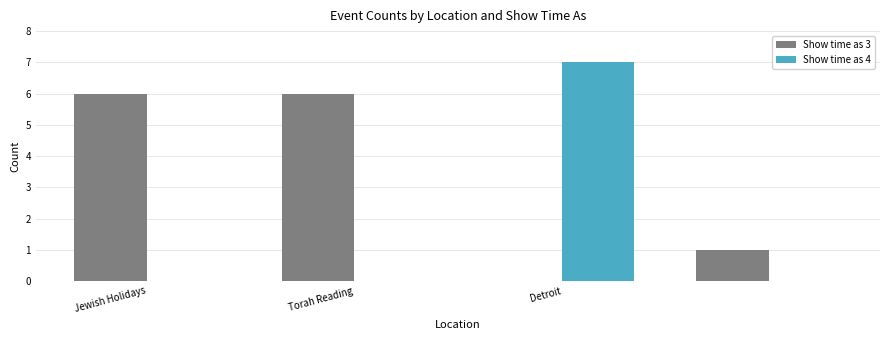

Which series has the largest total across all categories?

Show time as 3